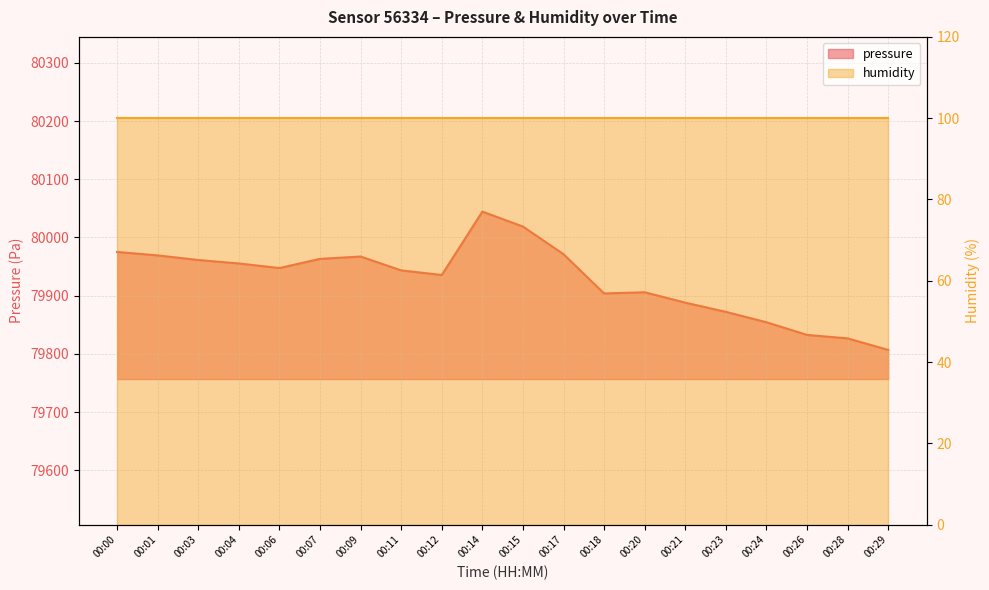

List the labels in order of value, smallest first.

00:29, 00:28, 00:26, 00:24, 00:23, 00:21, 00:18, 00:20, 00:12, 00:11, 00:06, 00:04, 00:03, 00:07, 00:09, 00:01, 00:17, 00:00, 00:15, 00:14